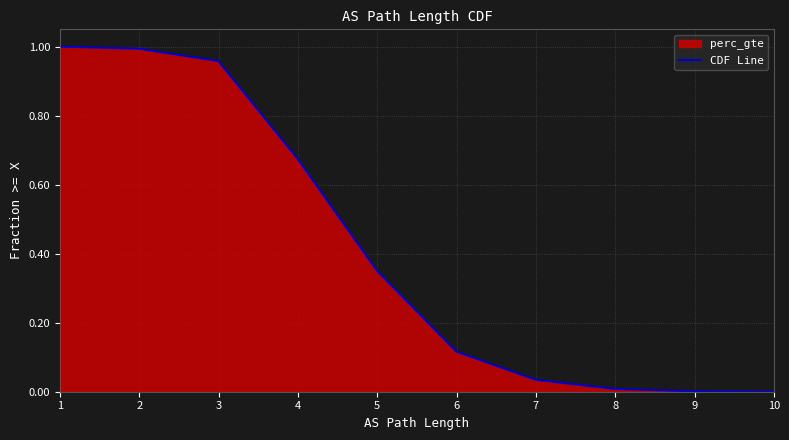

What is the sum of the values at 5 and 3?

1.3